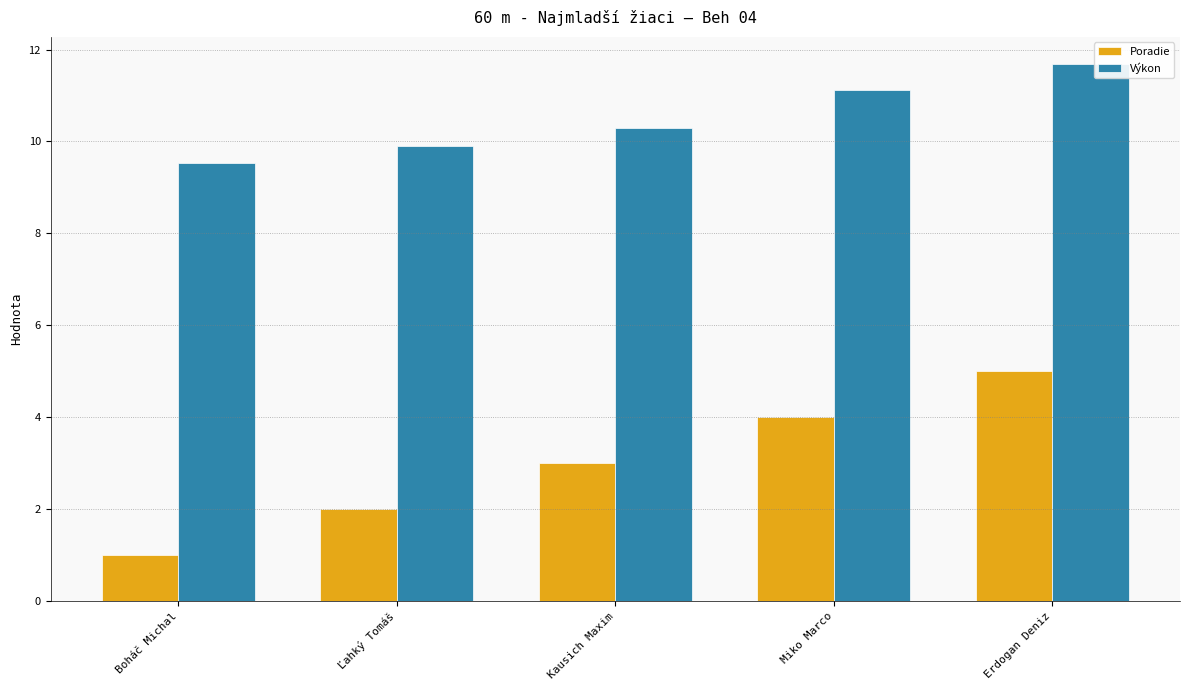

What is the label of the 1st bar from the left?

Boháč Michal